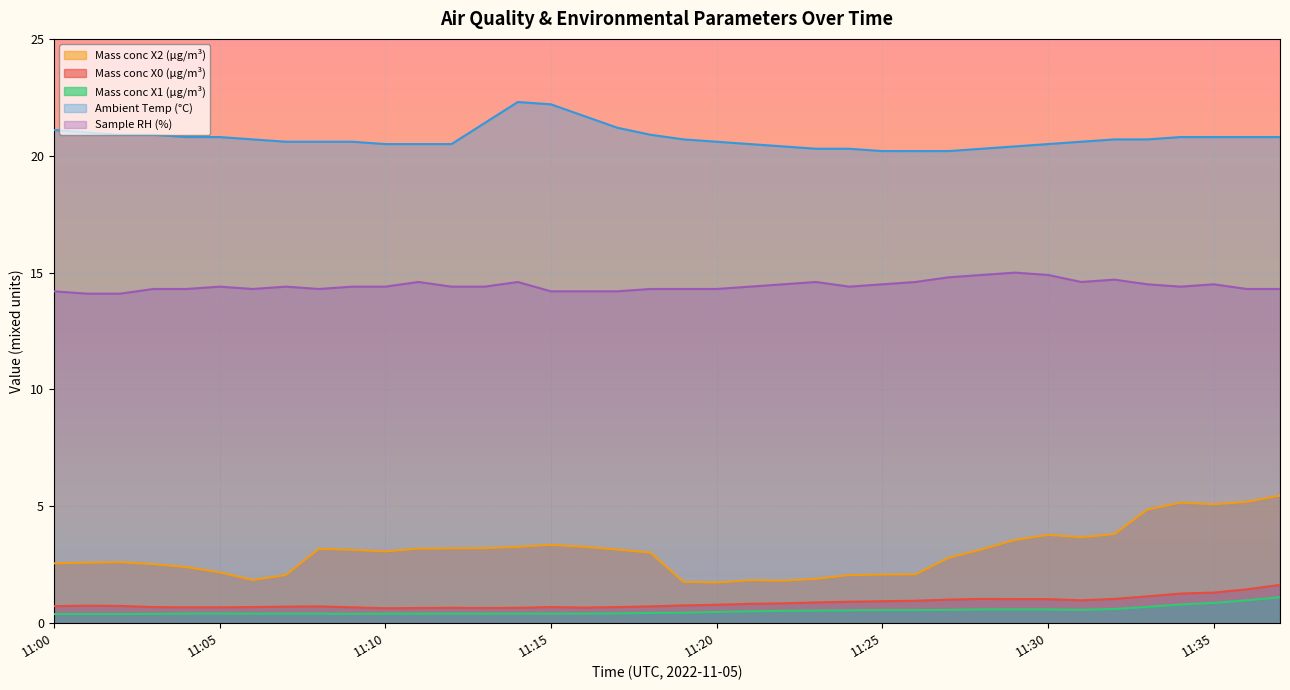

The value of Mass conc X1 (μg/m³) at 11:36 is 1.0. True or false?

True